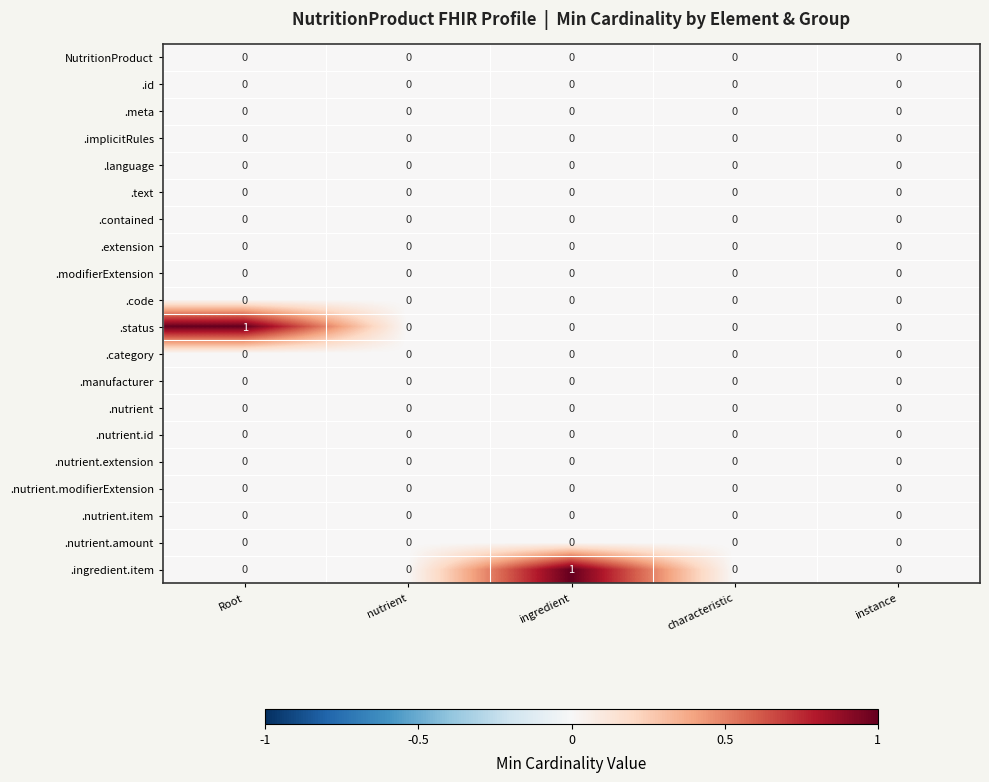

Is it true that .nutrient.id equals 0 at ingredient?

True